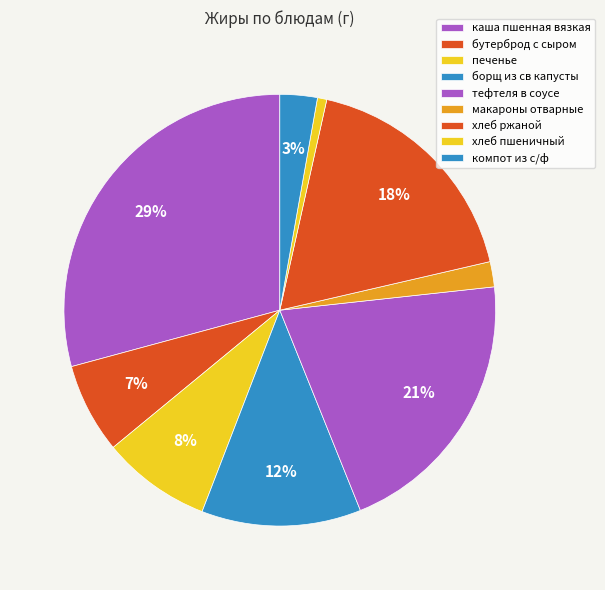

What is the total percentage of борщ из св капусты and хлеб пшеничный?

12.6%